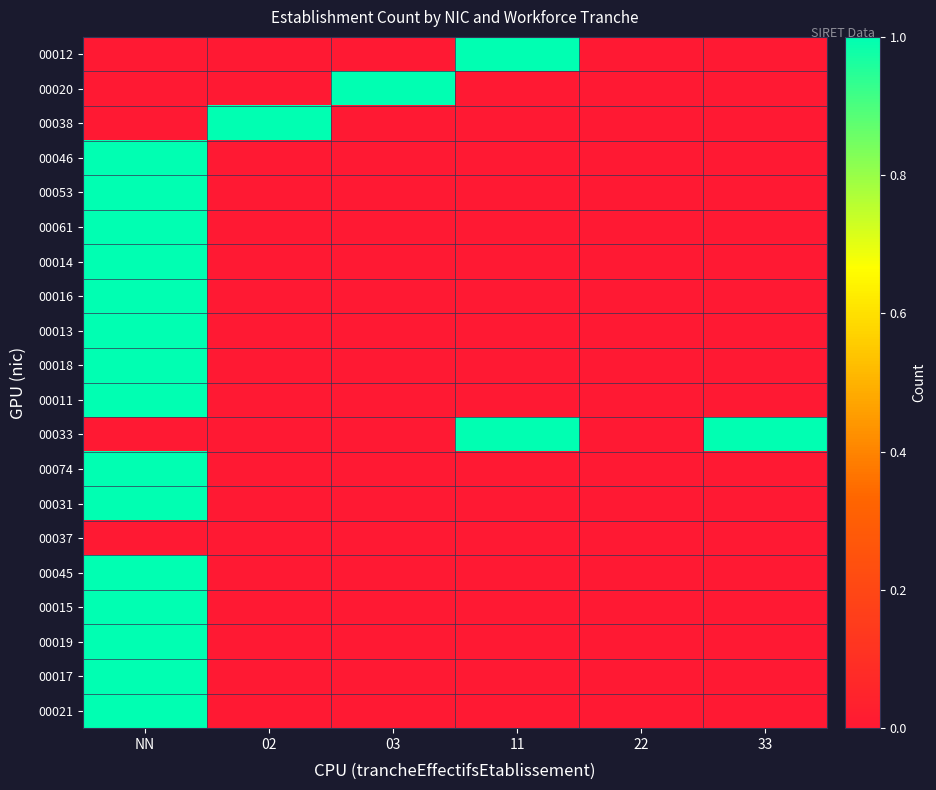

Reading right to left, list all the values displayed in this chart.

00012: 33=0	22=0	11=1	03=0	02=0	NN=0
00020: 33=0	22=0	11=0	03=1	02=0	NN=0
00038: 33=0	22=0	11=0	03=0	02=1	NN=0
00046: 33=0	22=0	11=0	03=0	02=0	NN=1
00053: 33=0	22=0	11=0	03=0	02=0	NN=1
00061: 33=0	22=0	11=0	03=0	02=0	NN=1
00014: 33=0	22=0	11=0	03=0	02=0	NN=1
00016: 33=0	22=0	11=0	03=0	02=0	NN=1
00013: 33=0	22=0	11=0	03=0	02=0	NN=1
00018: 33=0	22=0	11=0	03=0	02=0	NN=1
00011: 33=0	22=0	11=0	03=0	02=0	NN=1
00033: 33=1	22=0	11=1	03=0	02=0	NN=0
00074: 33=0	22=0	11=0	03=0	02=0	NN=1
00031: 33=0	22=0	11=0	03=0	02=0	NN=1
00037: 33=0	22=0	11=0	03=0	02=0	NN=0
00045: 33=0	22=0	11=0	03=0	02=0	NN=1
00015: 33=0	22=0	11=0	03=0	02=0	NN=1
00019: 33=0	22=0	11=0	03=0	02=0	NN=1
00017: 33=0	22=0	11=0	03=0	02=0	NN=1
00021: 33=0	22=0	11=0	03=0	02=0	NN=1